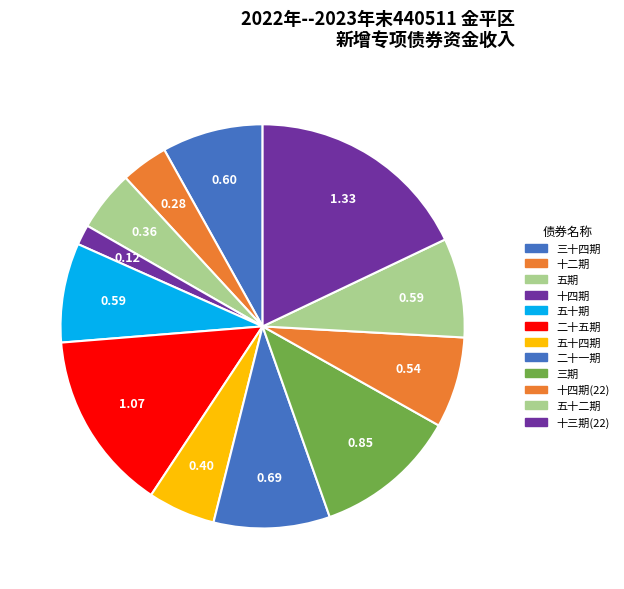

Is there any slice that represents more than half of the pie?

No